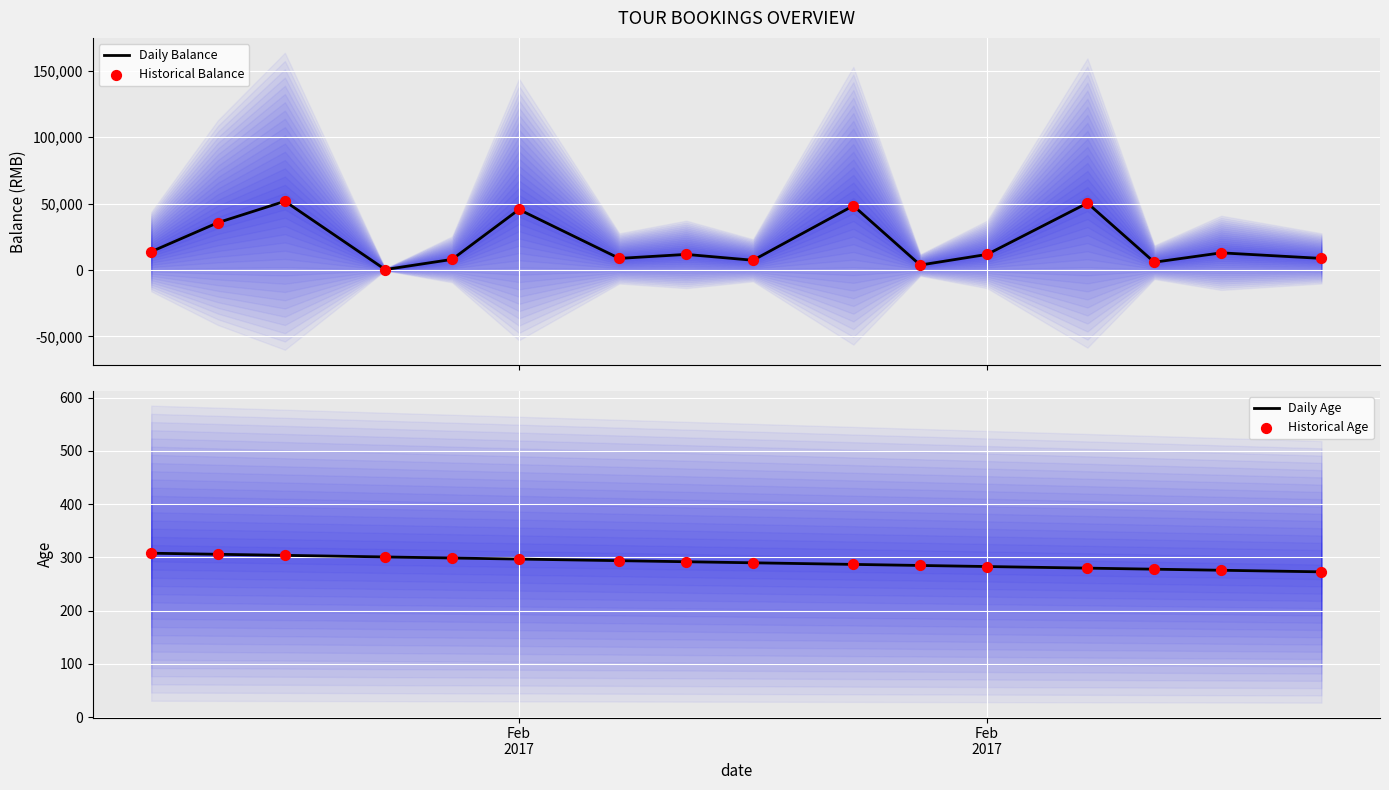

At how many categories does at least one series exceed 22322?

5